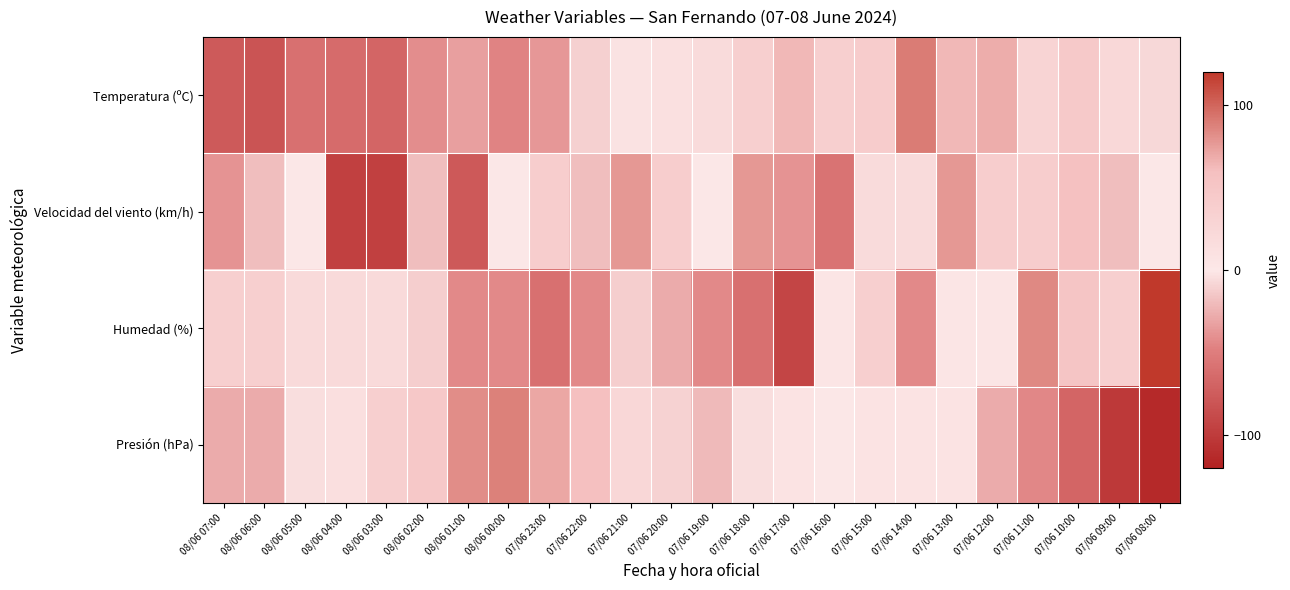

Count the number of categories in the chart.

24